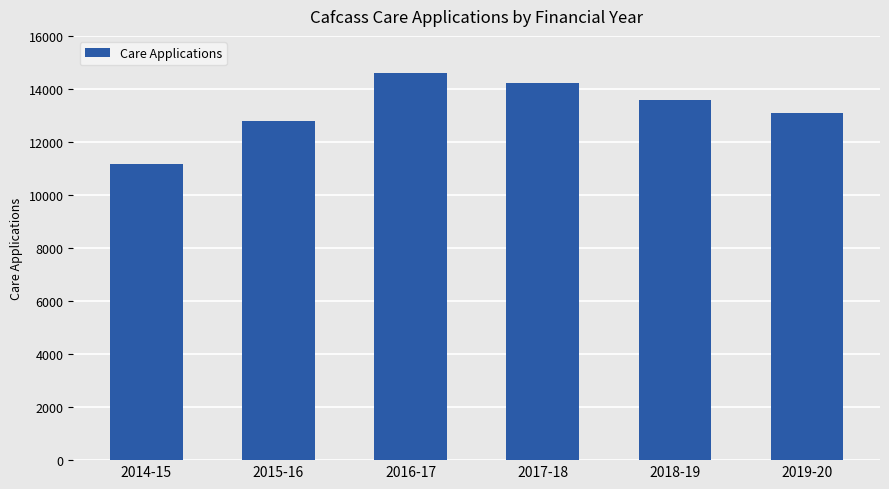

How many values are below 13577?

3